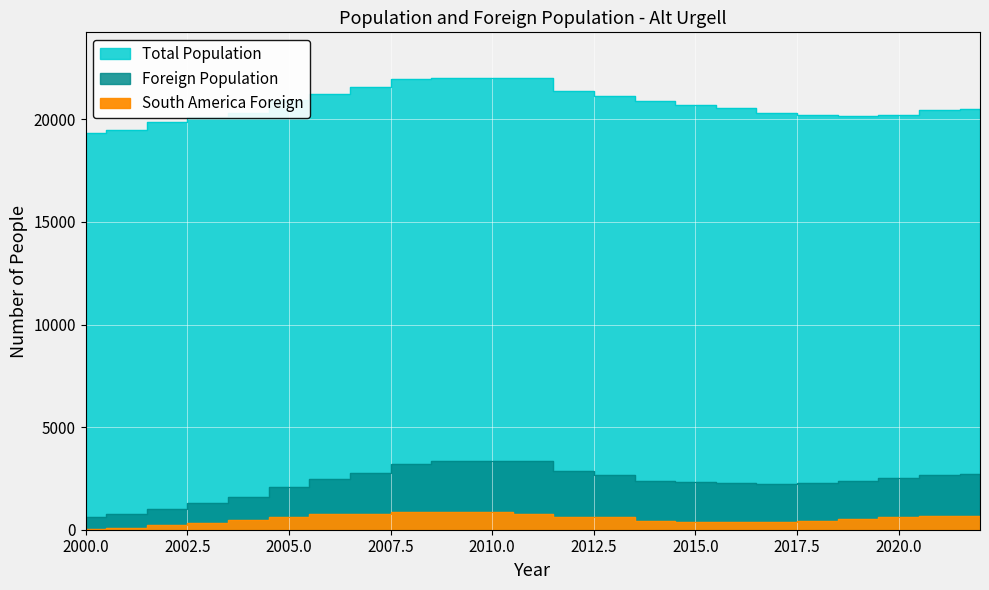

What is the difference between the maximum and minimum values in the Foreign Population series?

2756